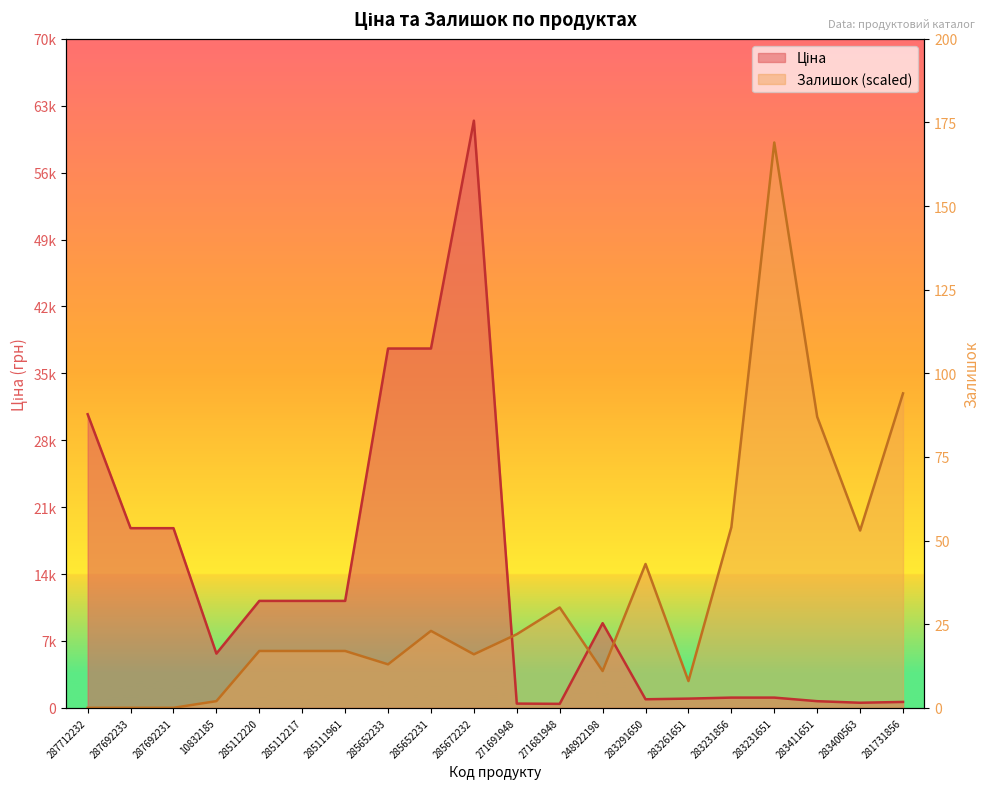

Is the value of Залишок at 285652231 greater than the value of Ціна at 285652233?

No